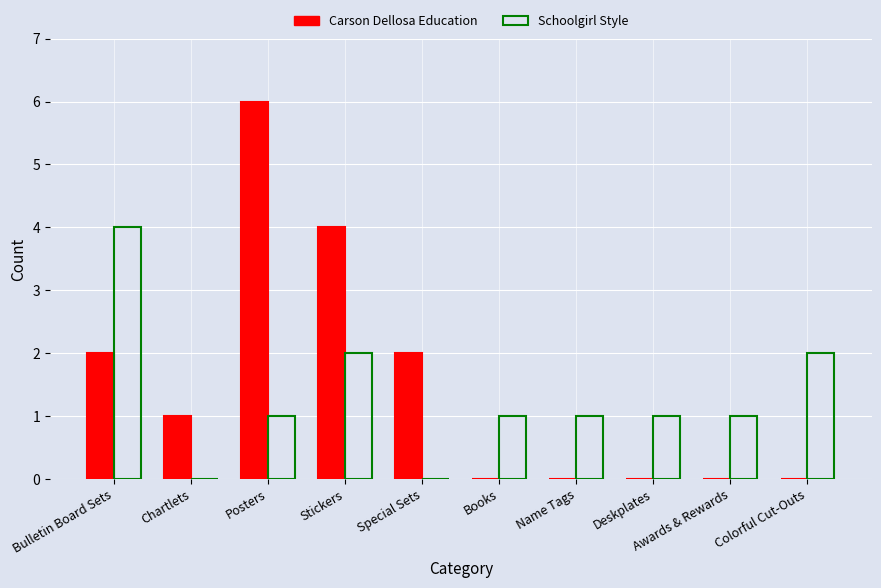

What is the greatest value displayed?

6